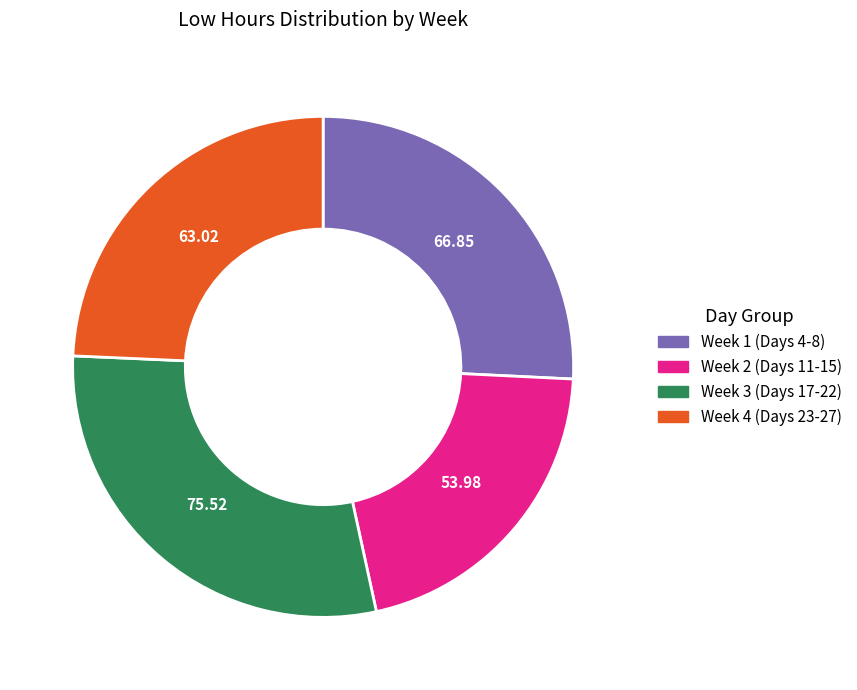

Combined, do Week 4 (Days 23-27) and Week 2 (Days 11-15) account for over 50%?

No